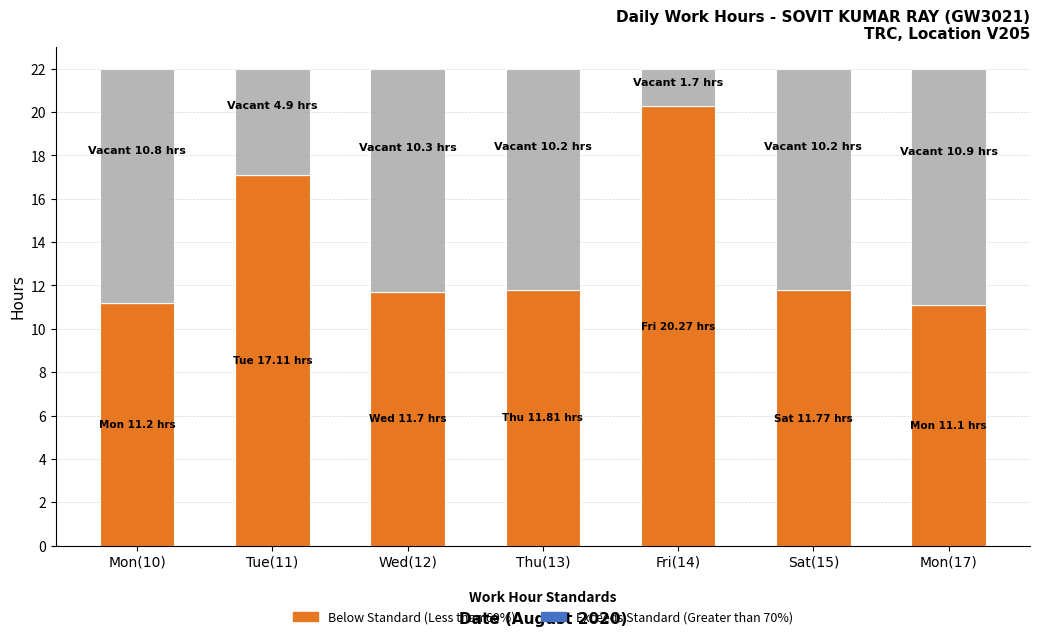

How many data points does each series have?

7